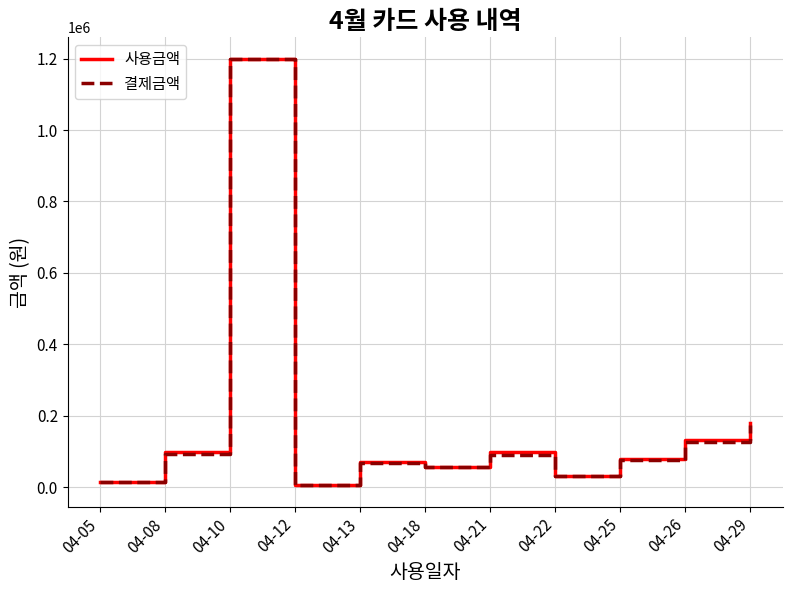

What is the sum of the 결제금액 values at 04-26 and 04-05?

142000